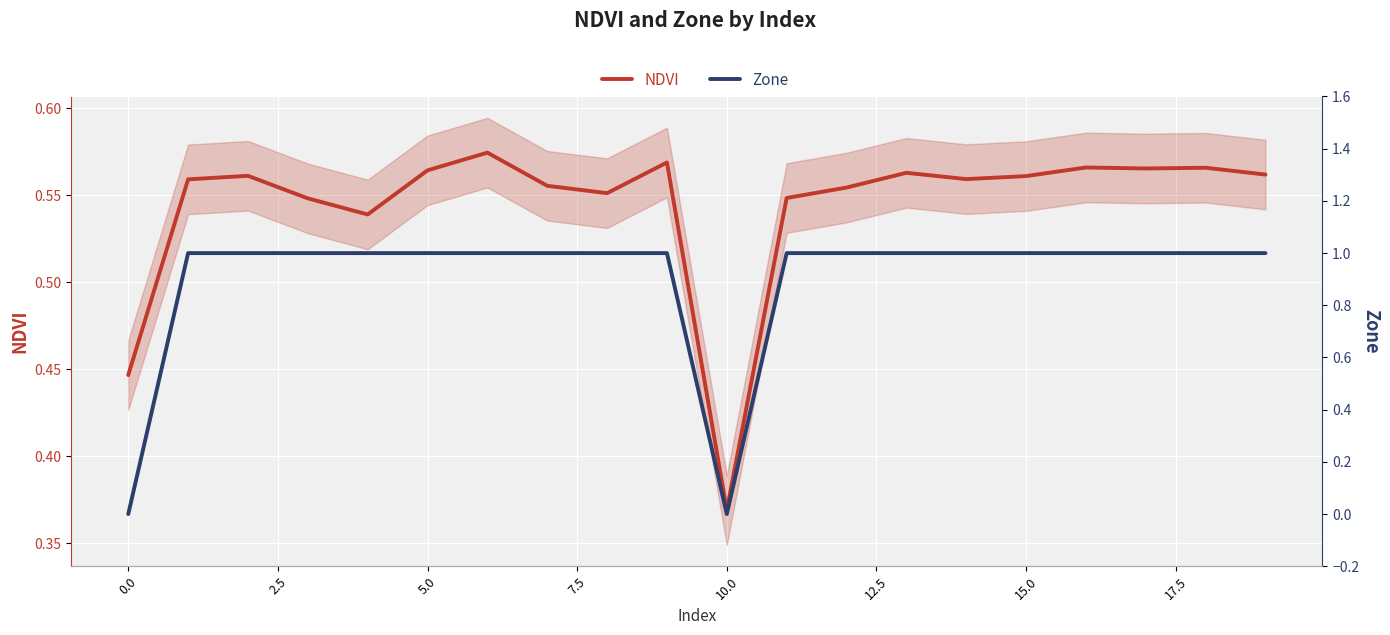

How many lines are shown in the chart?

2